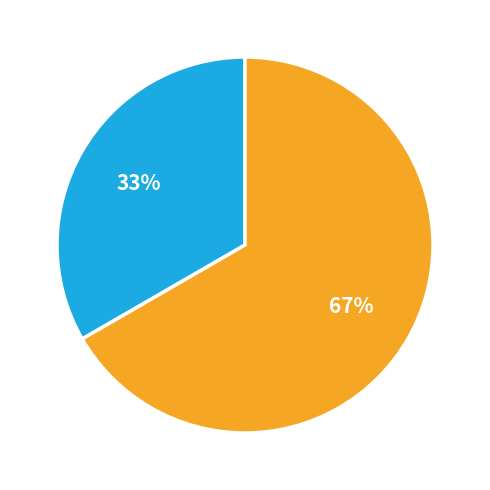

Does any single category account for the majority?

Yes